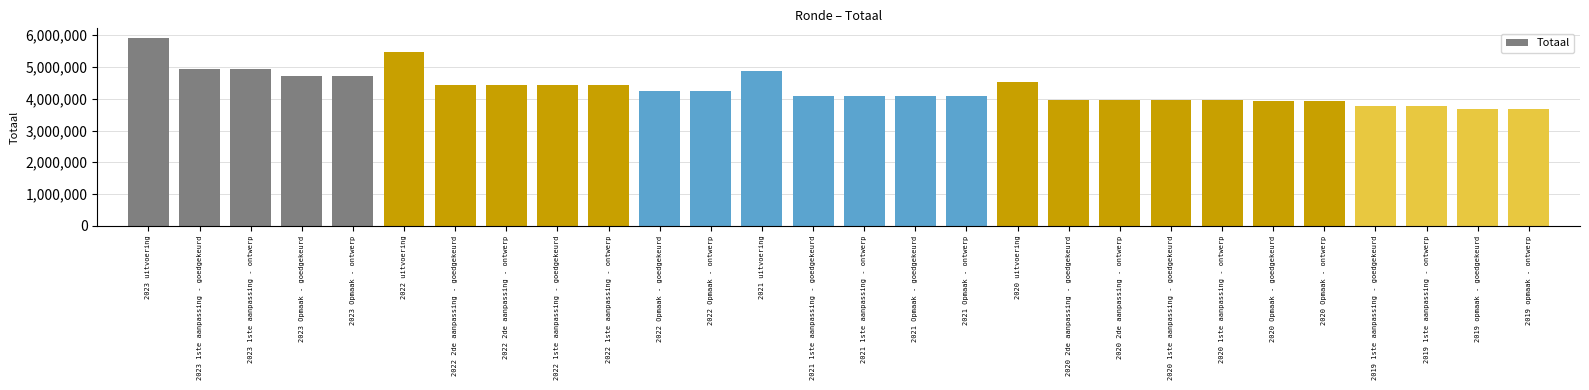

At which category does the chart reach its peak across all series?

2023 uitvoering